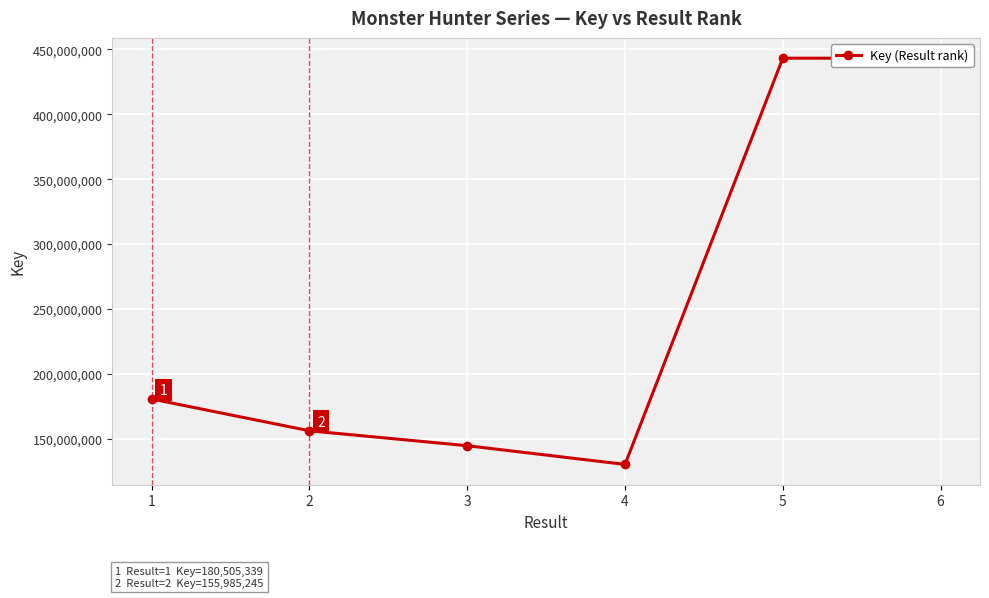

What is the value of the 3rd point from the left?

144483245